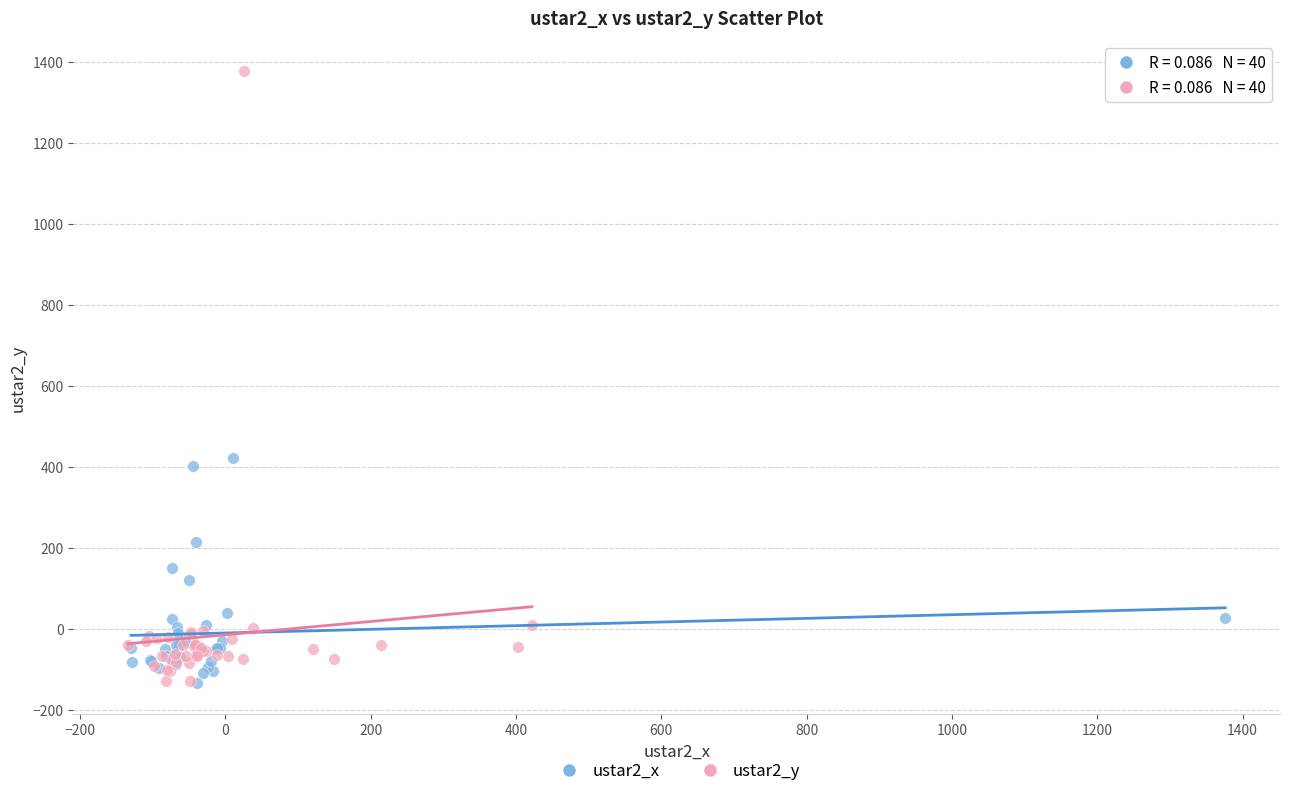

Which series has the largest Y range (max minus min)?

ustar2_y